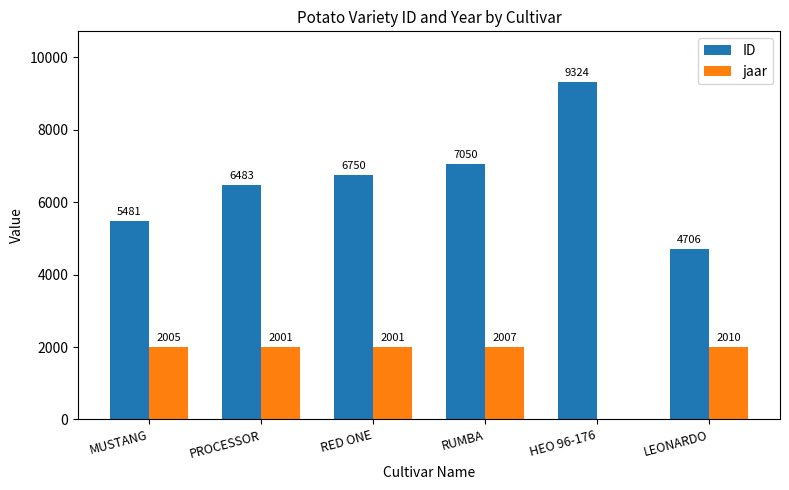

What is the sum of all jaar values?

10024